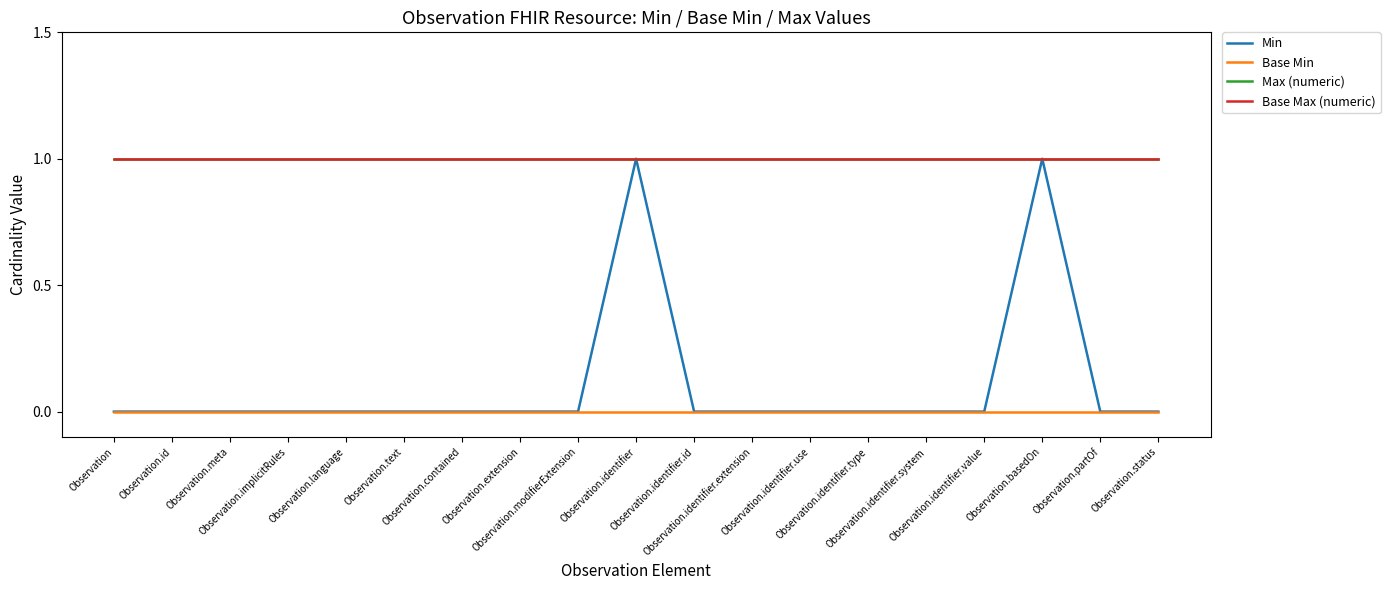

What is the total value across all series at Observation.identifier?

3